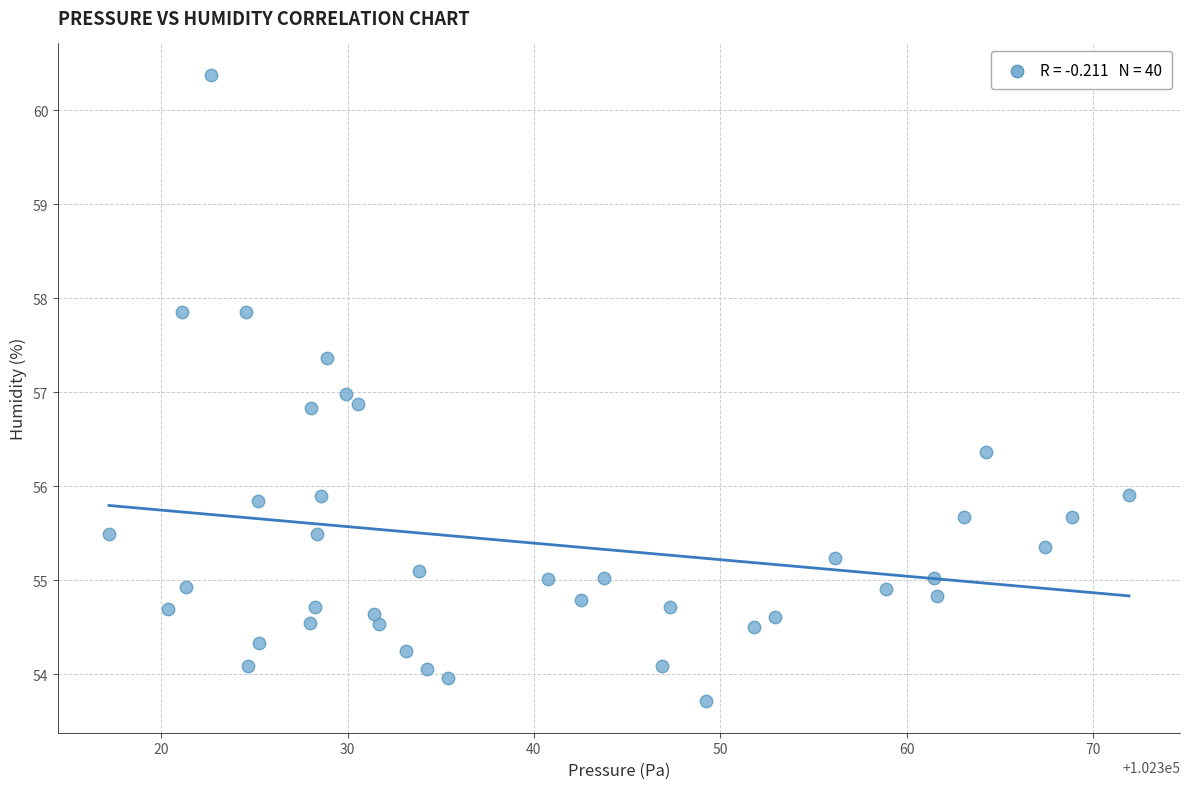

What is the range of Y values (max minus min)?

6.7